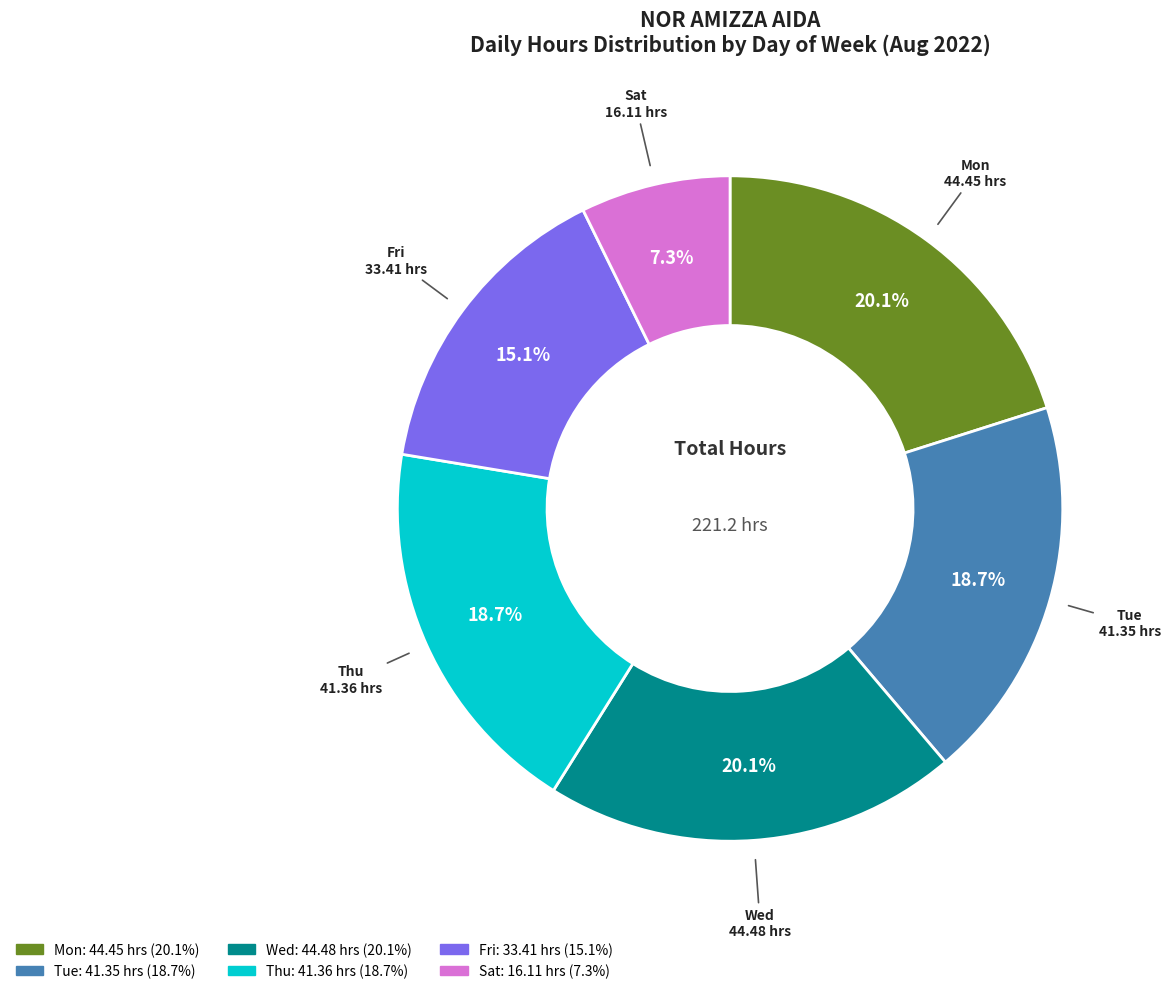

Does any single category account for the majority?

No